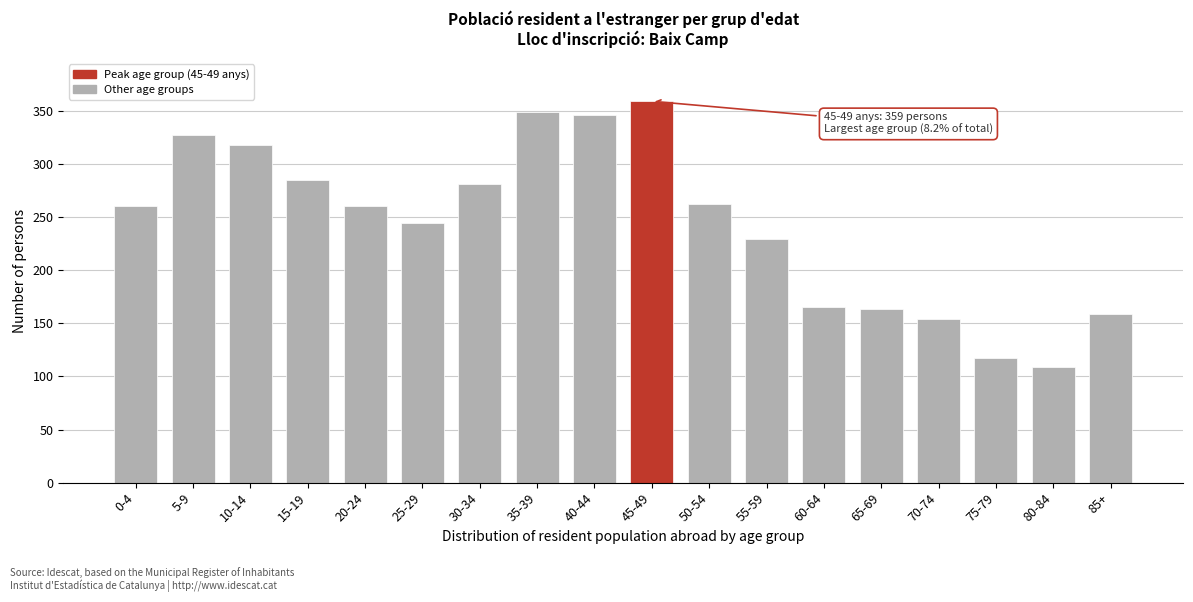

Reading left to right, list all the values displayed in this chart.

260	327	318	285	260	244	281	349	346	359	262	229	165	163	154	117	109	159